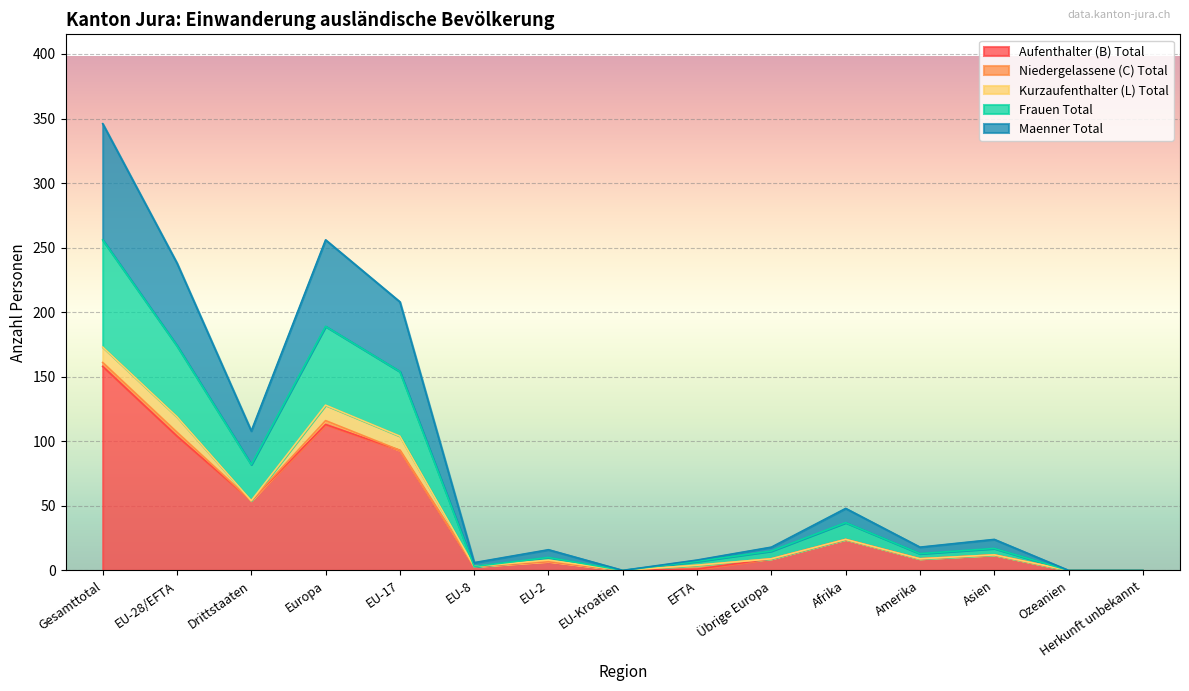

At which category is the sum across all series the highest?

Gesamttotal